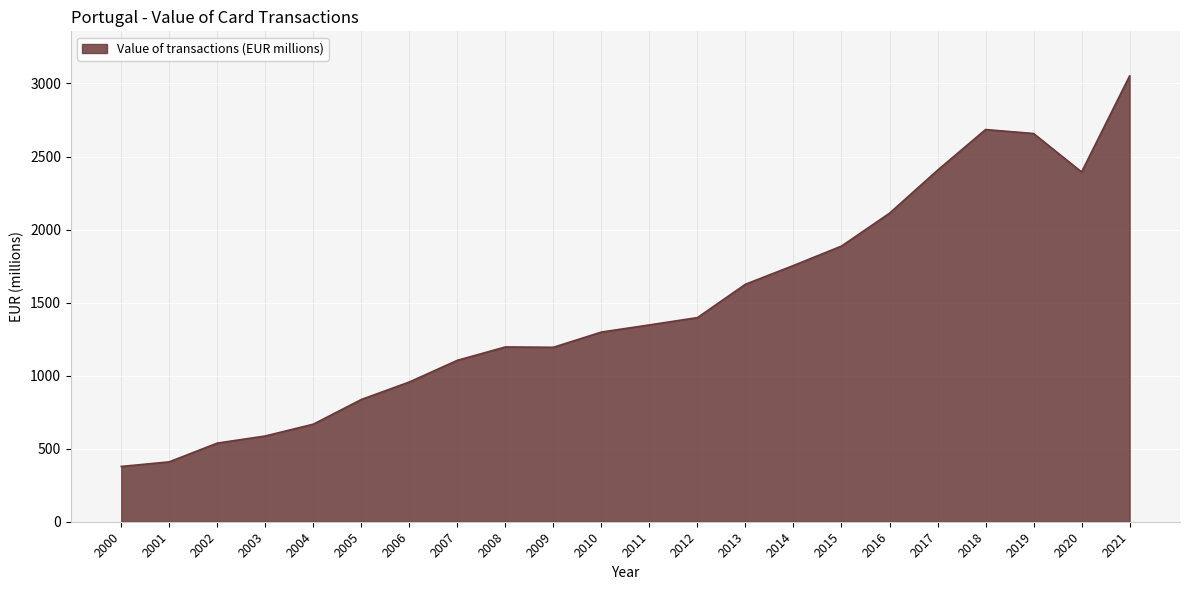

How many series are shown in this chart?

1